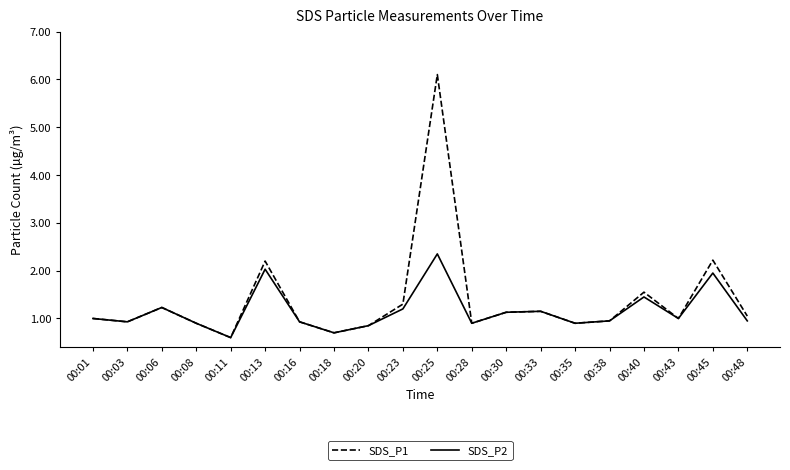

Which series has the widest spread of values?

SDS_P1